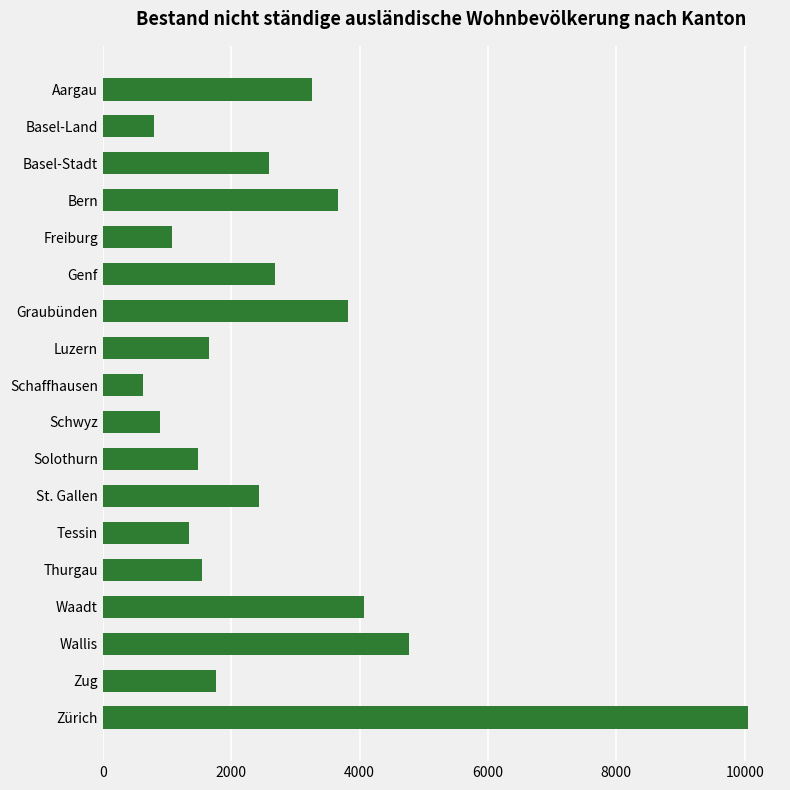

What is the average value?

2695